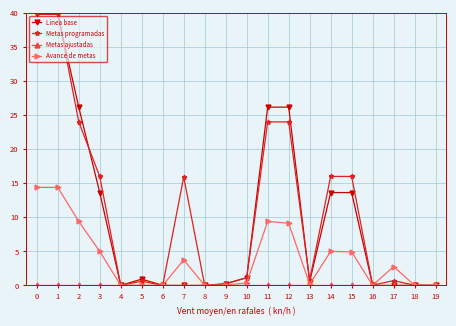

Which series has the largest range (max minus min)?

Metas programadas